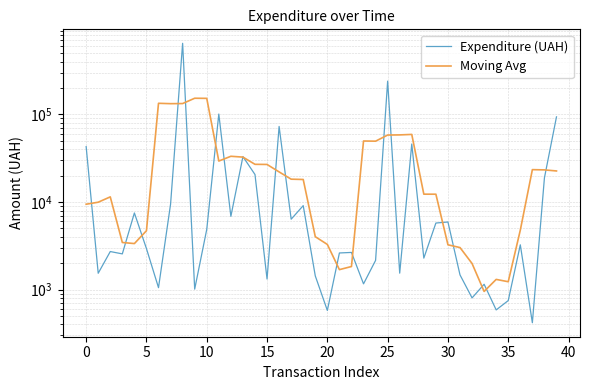

Reading left to right, transcribe all the data shown in this chart.

Expenditure (UAH): 42954.0	1536.8	2720.0	2557.5	7503.4	2939.9	1051.9	9449.8	650080.3	1012.0	4872.0	101164.0	6863.2	33014.2	20625.0	1320.0	73000.0	6367.5	9101.5	1433.0	578.0	2620.0	2657.2	1162.7	2155.4	240317.6	1540.8	46000.0	2287.9	5757.0	5916.0	1472.0	804.0	1150.0	586.0	749.0	3246.0	418.1	18860.2	93934.1
Moving Avg: 9442.2	9953.7	11454.3	3451.5	3354.5	4700.5	134205.1	132906.8	133293.2	153315.6	152798.3	29385.1	33307.7	32597.3	26964.5	26865.3	22082.8	18244.4	18096.0	4020.0	3277.9	1690.2	1834.7	49782.6	49566.7	58235.3	58460.3	59180.7	12300.4	12286.6	3247.4	3019.8	1985.6	952.2	1307.0	1229.8	4771.9	23441.5	23291.7	22642.5